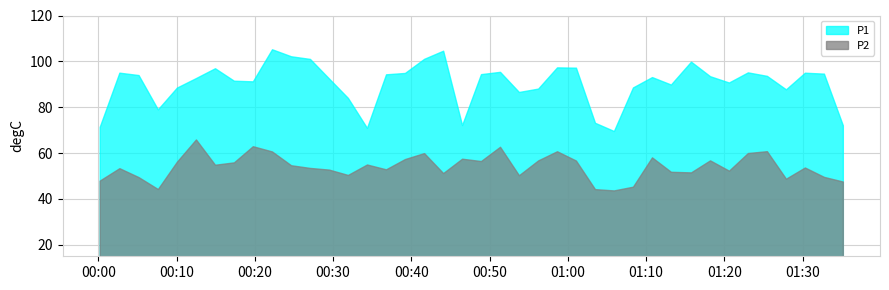

What is the sum of the P1 values at 2024-03-07T00:02:42 and 2024-03-07T01:18:10?

188.6